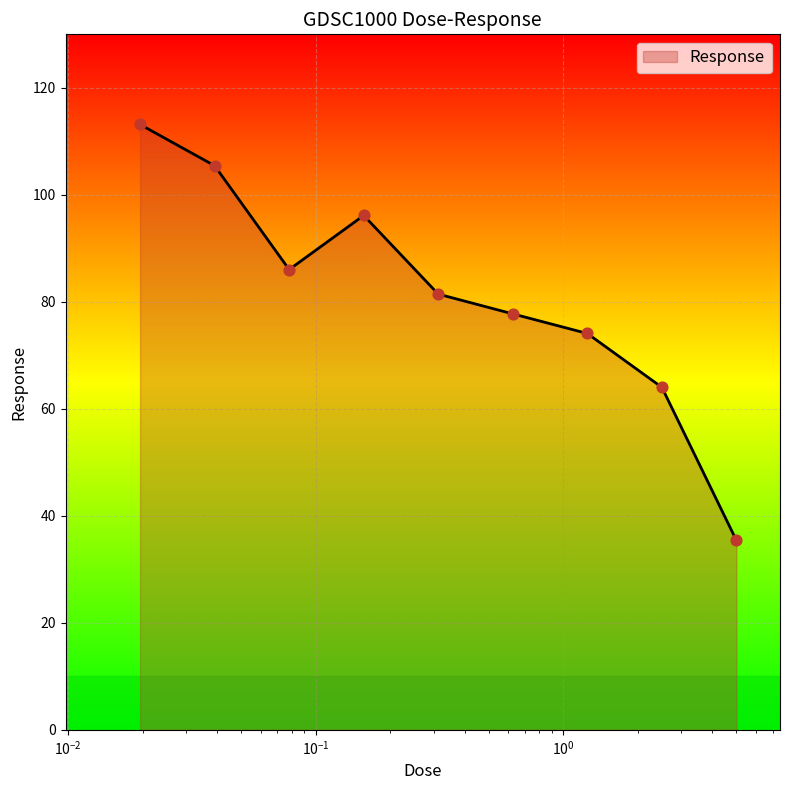

What is the greatest value displayed?

113.1